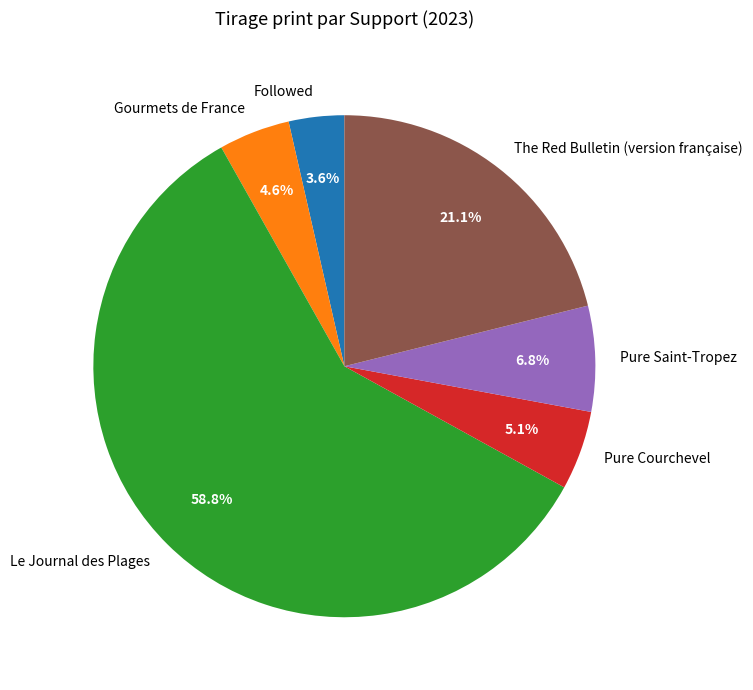

To the nearest percent, what is the combined percentage of Le Journal des Plages and The Red Bulletin (version française)?

80%